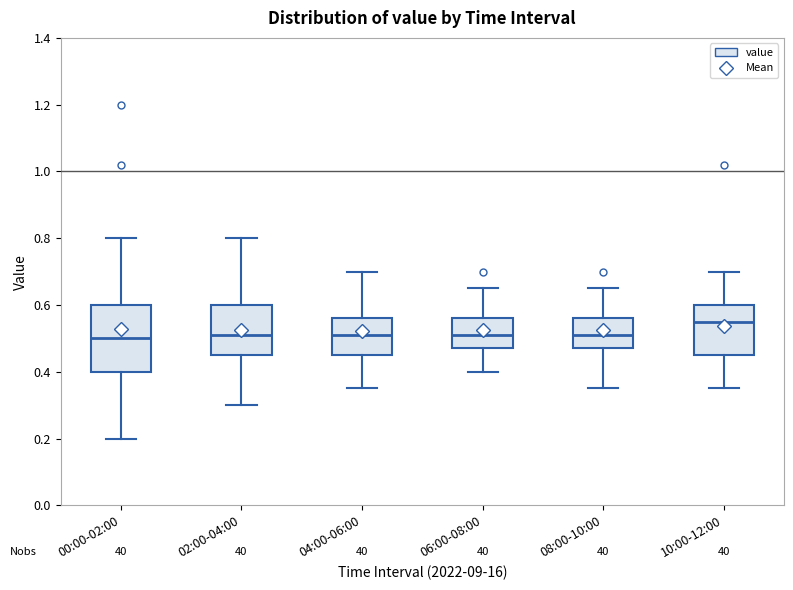

Which box's median line is the highest?

10:00-12:00